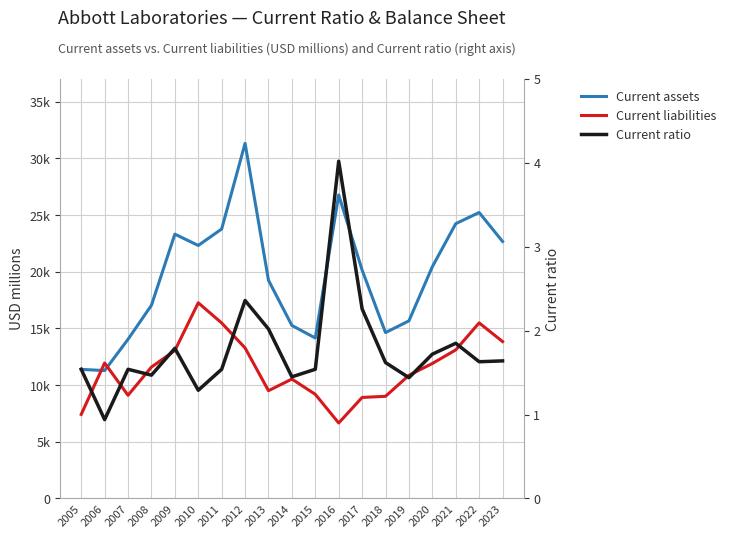

What is the value of the Current ratio point at the 7th from the left?

1.5